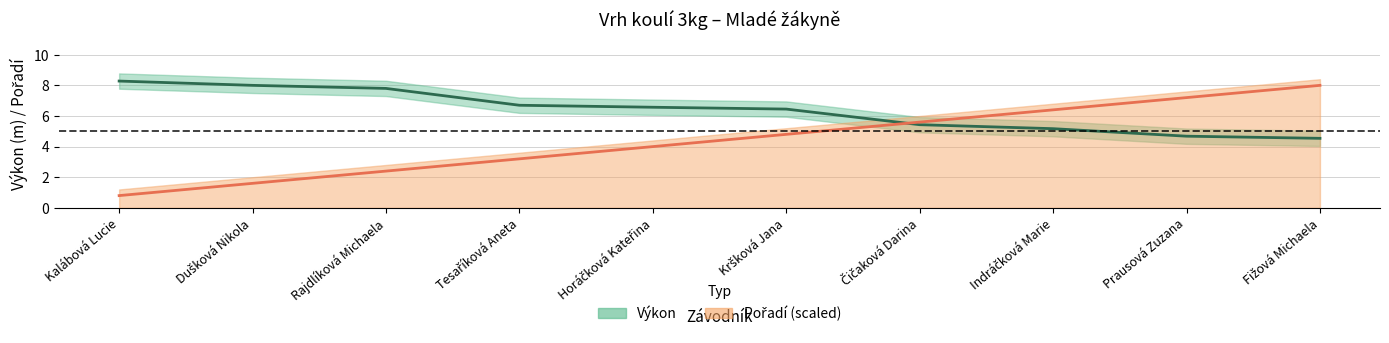

Which series has the largest total across all categories?

Výkon